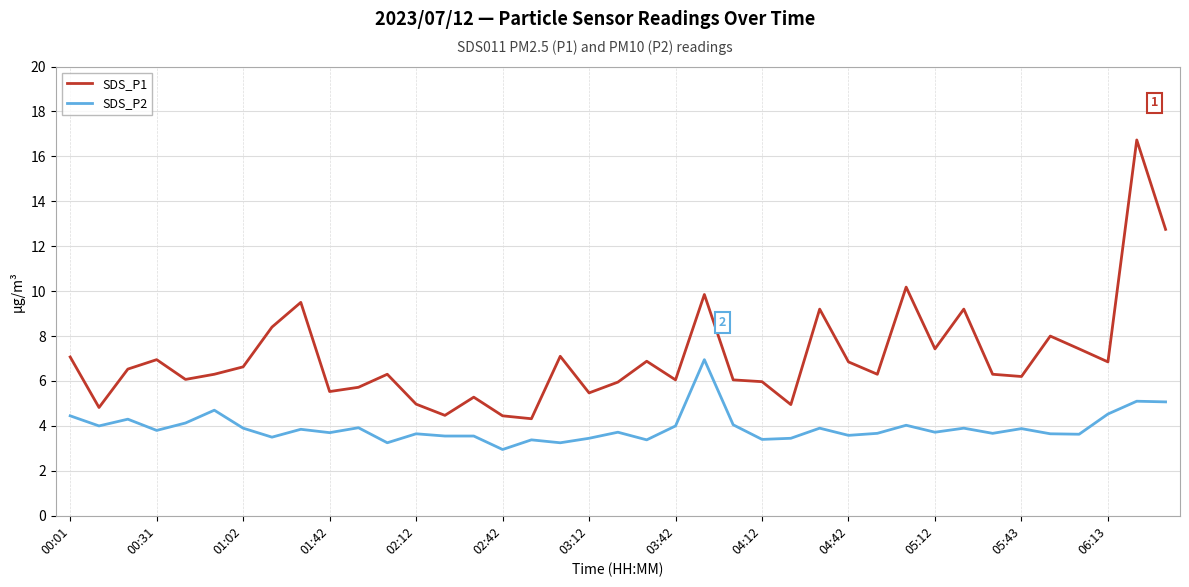

What is the greatest value displayed?

16.7